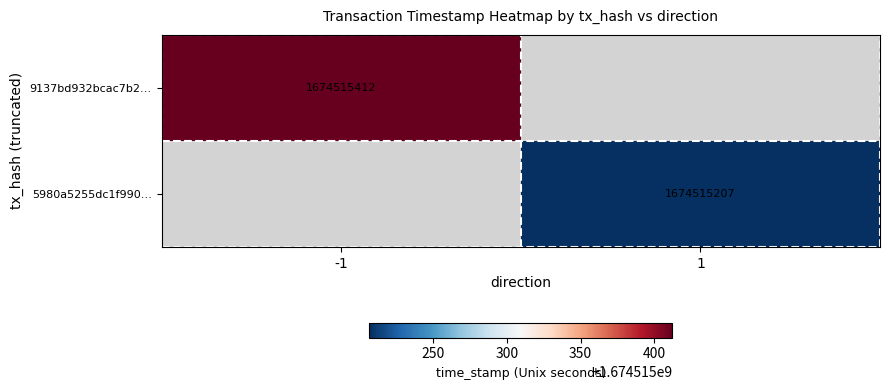

Rank the series at time_stamp from lowest to highest value.

5980a5255dc1f9902e743bf2de9e3711b795fd8, 9137bd932bcac7b296b1bd0a1816ab53c98ef59